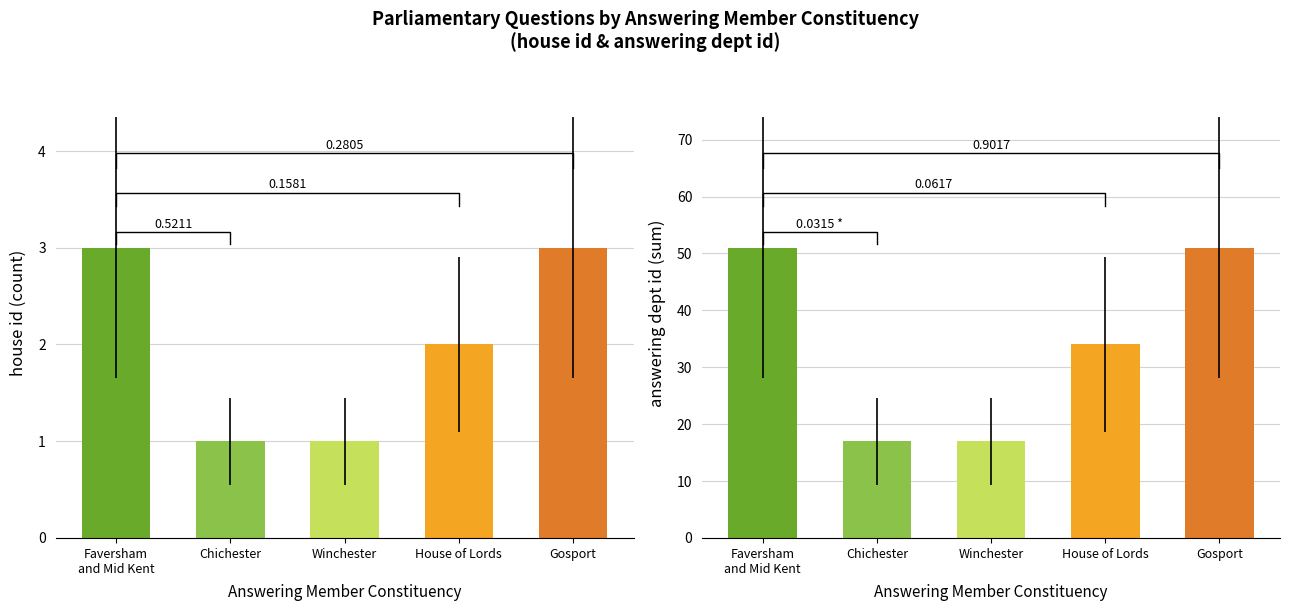

Reading left to right, transcribe all the data shown in this chart.

house id: 3	1	1	2	3
answering dept id: 51	17	17	34	51